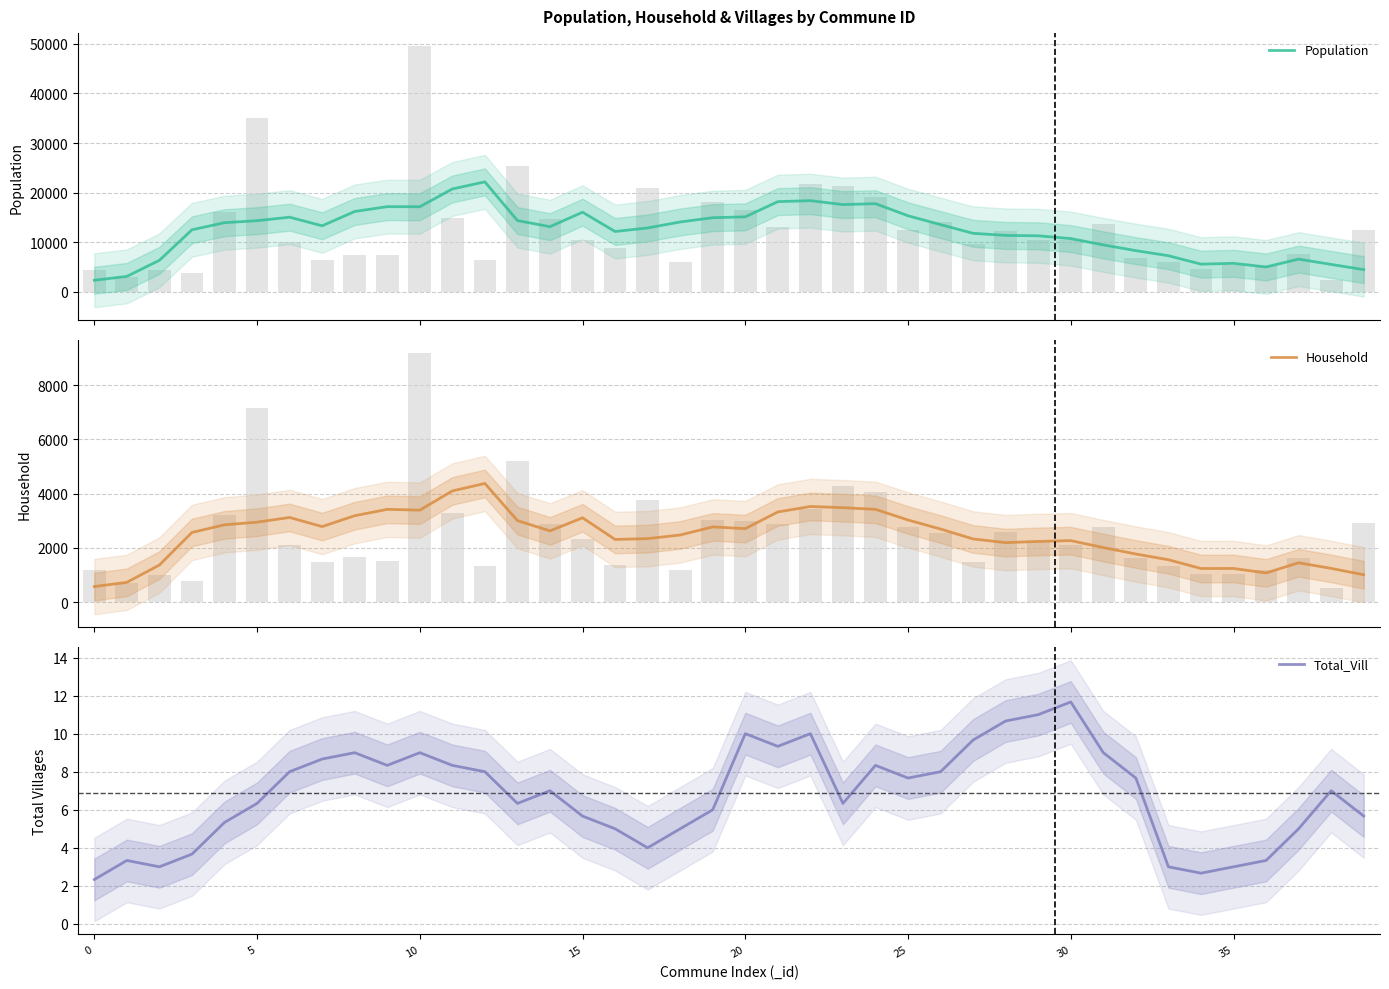

Which label corresponds to the largest value in the chart?

12